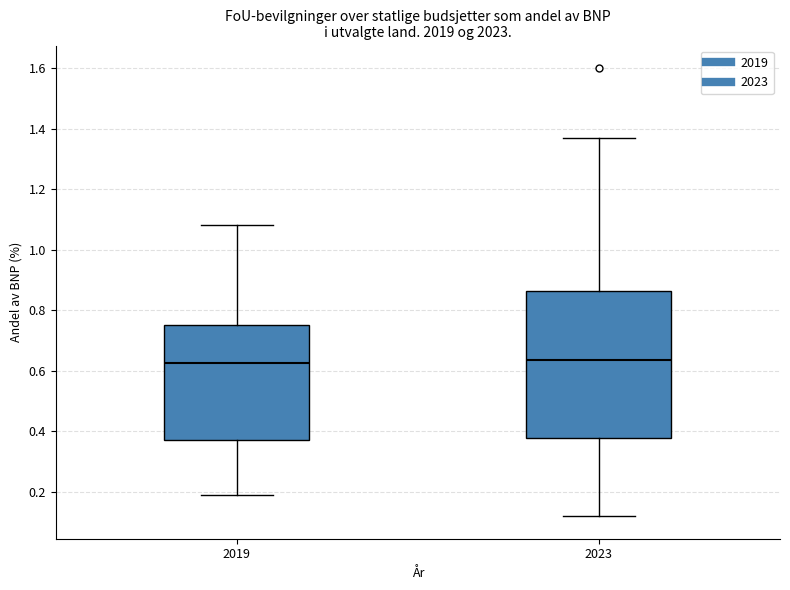

Reading left to right, read every box against the y-axis: the position of its median line, the range the box covers, and the ends of its whiskers. The values are not printed on the chart, so give them approximately, as read against the axis.

2019: median 0.62, box 0.38 to 0.76, whiskers 0.20 to 1.08
2023: median 0.64, box 0.38 to 0.86, whiskers 0.12 to 1.38